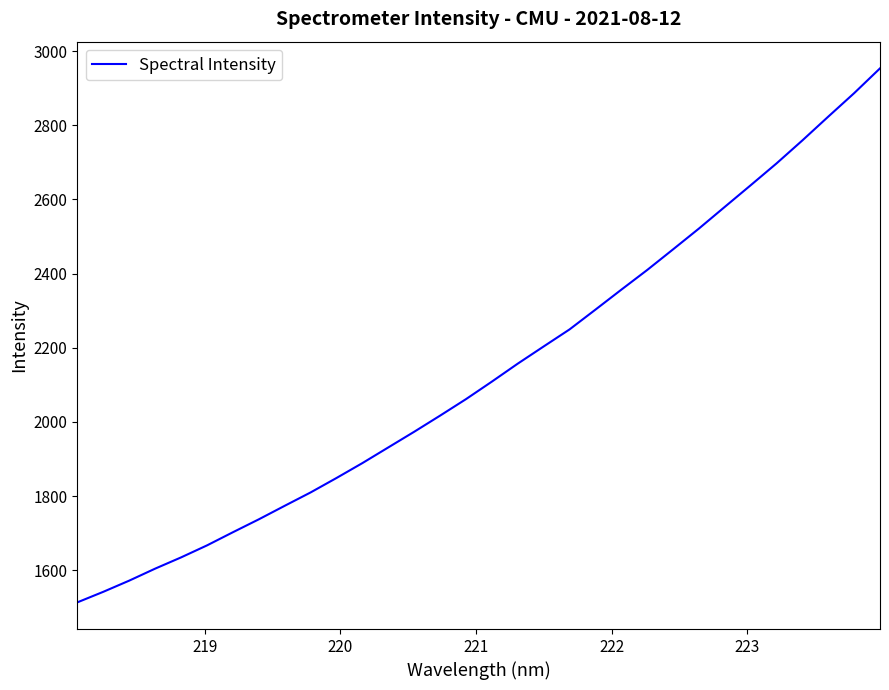

What is the smallest value displayed?

1513.5